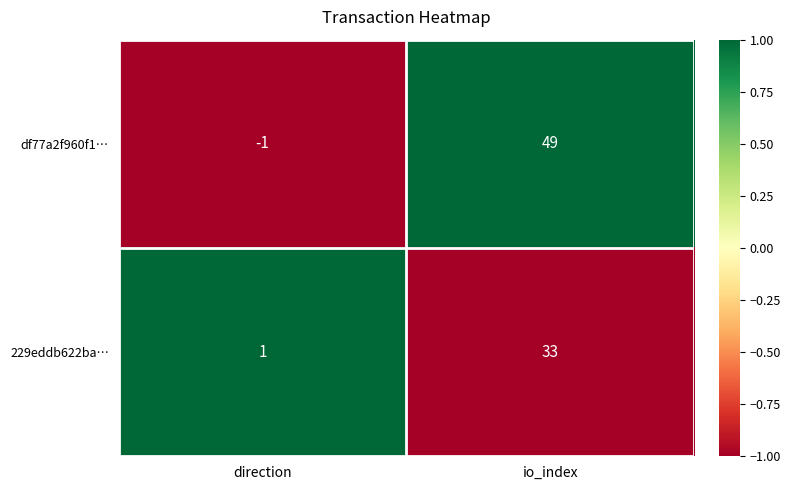

How many categories are shown in the chart?

2